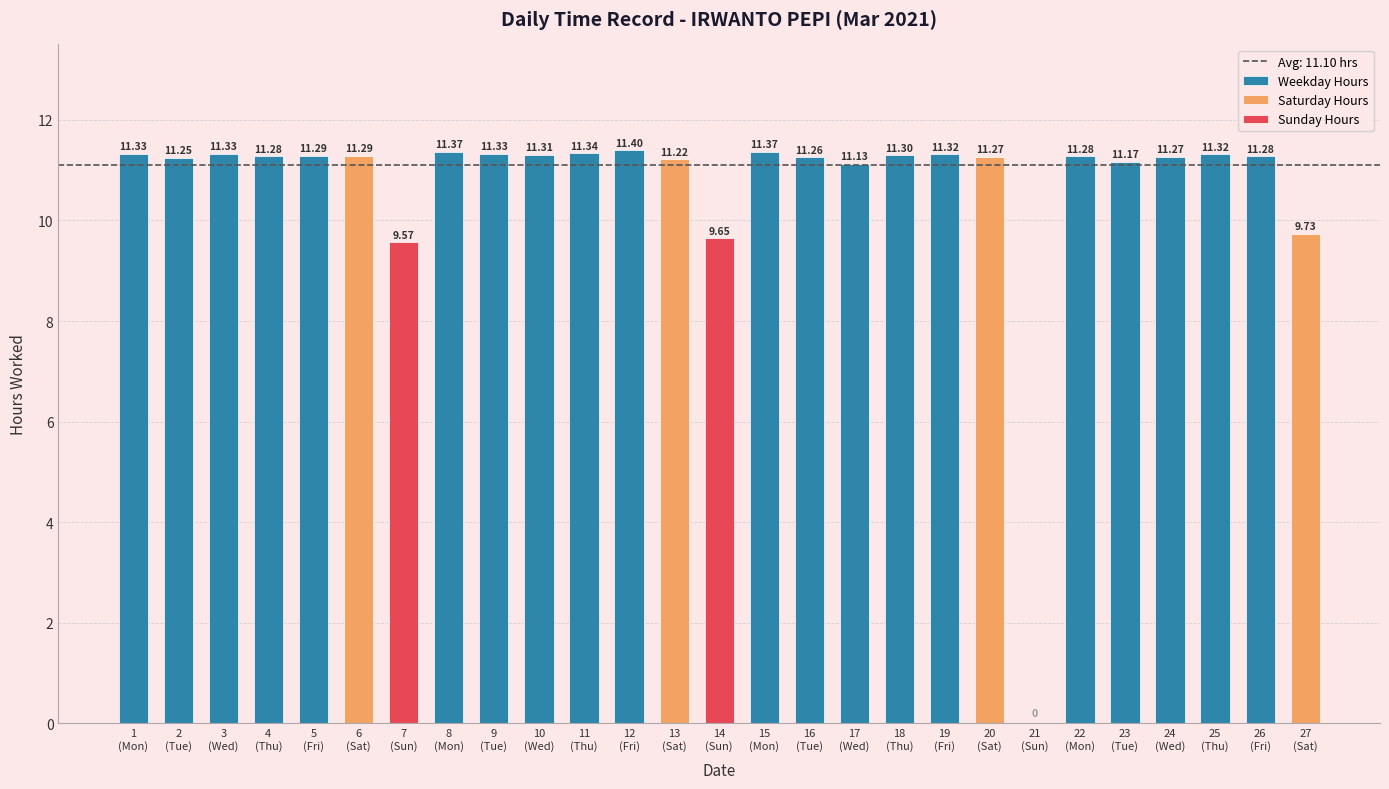

What is the value of the Hours Worked bar at the 27th from the left?

9.7